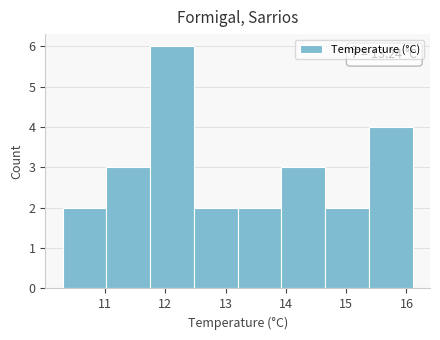

Which range on the x-axis has the tallest bar?

11.8 to 12.5